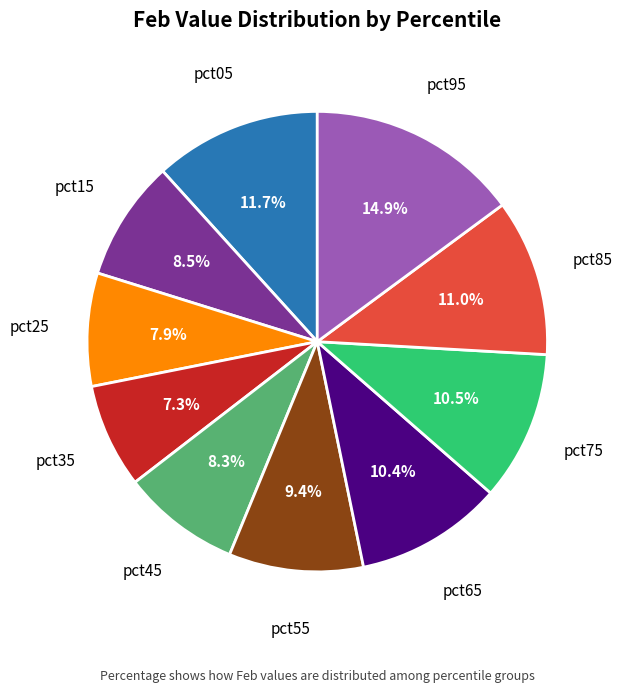

Does any single category account for the majority?

No